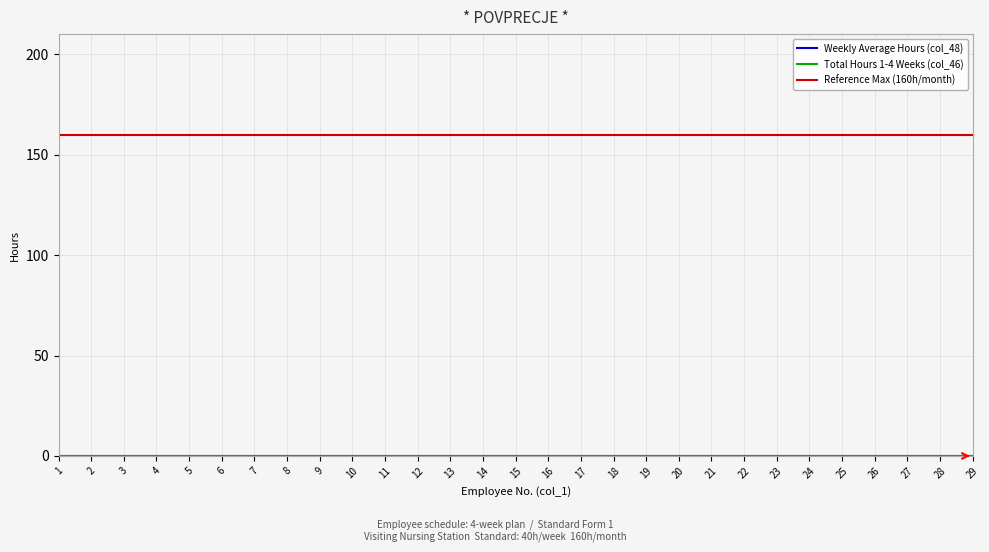

Between 16 and 23, which is larger?

16